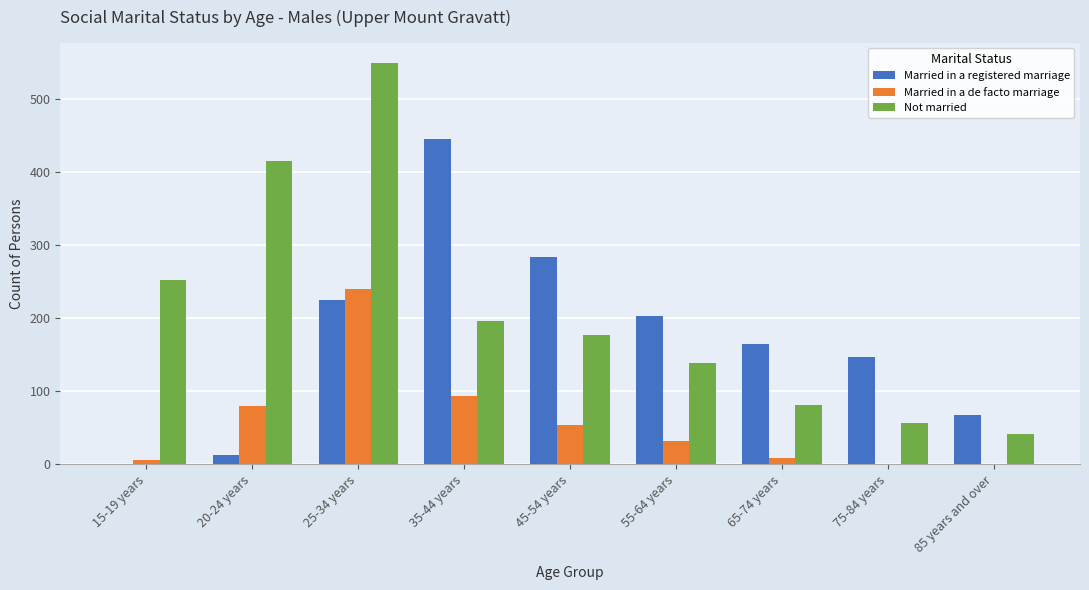

Count the number of categories in the chart.

9